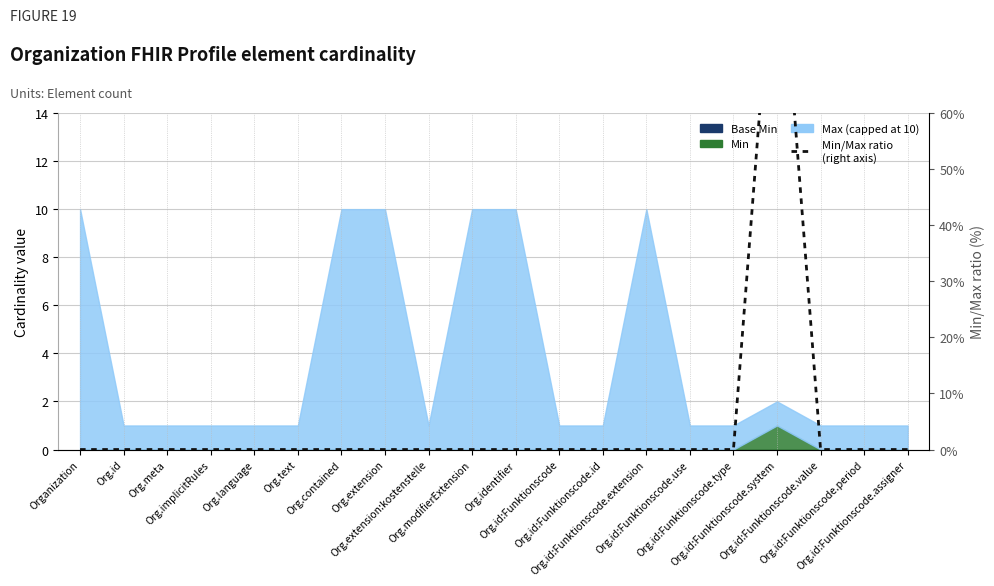

Between Org.id:Funktionscode.assigner and Org.id:Funktionscode, which is larger?

Org.id:Funktionscode.assigner